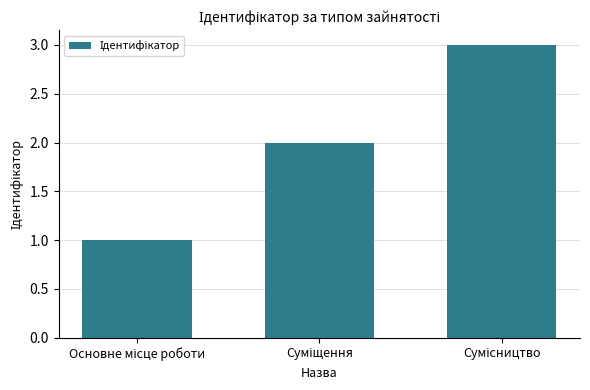

What is the maximum value shown in the chart?

3